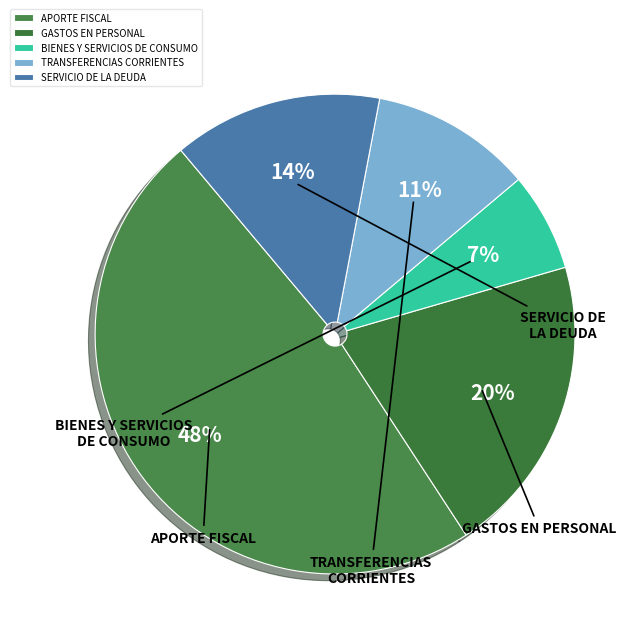

How much of the chart is everything except APORTE FISCAL?

51.9%